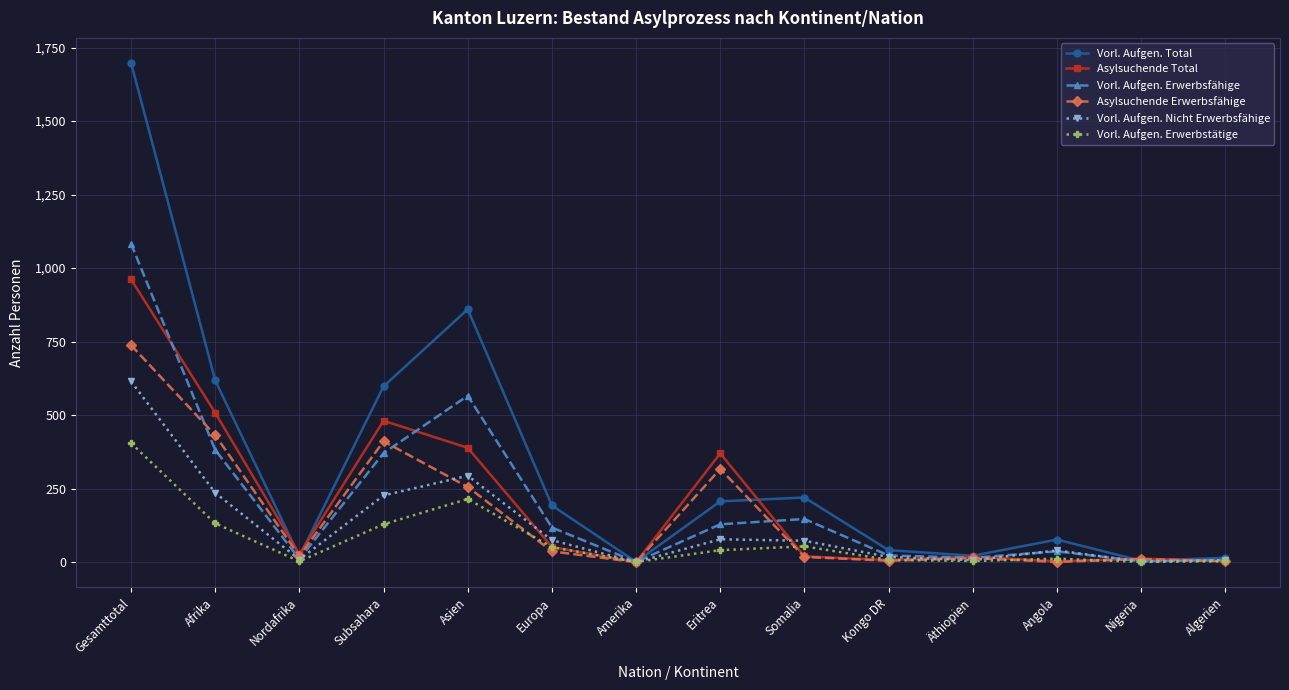

What is the sum of all Vorl. Aufgen. Nicht Erwerbsfähige values?

1681